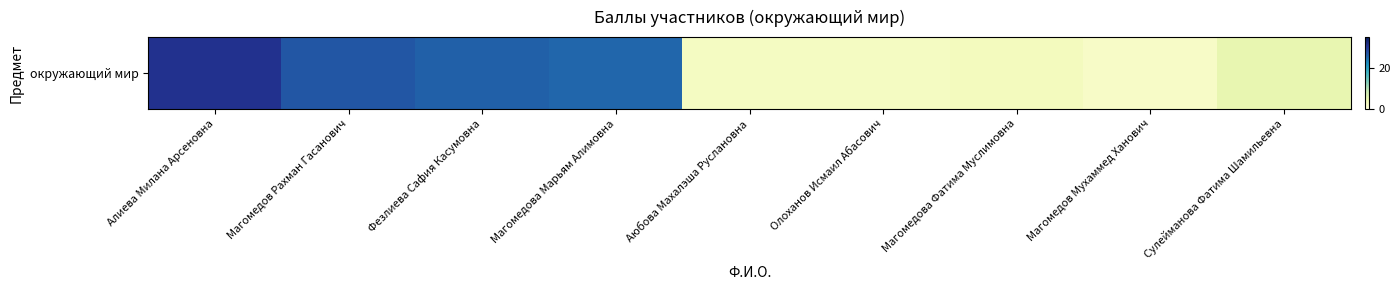

Reading left to right, extract all data points from this chart.

31.0	27.0	26.0	25.5	2.5	2.5	3.0	2.0	5.0